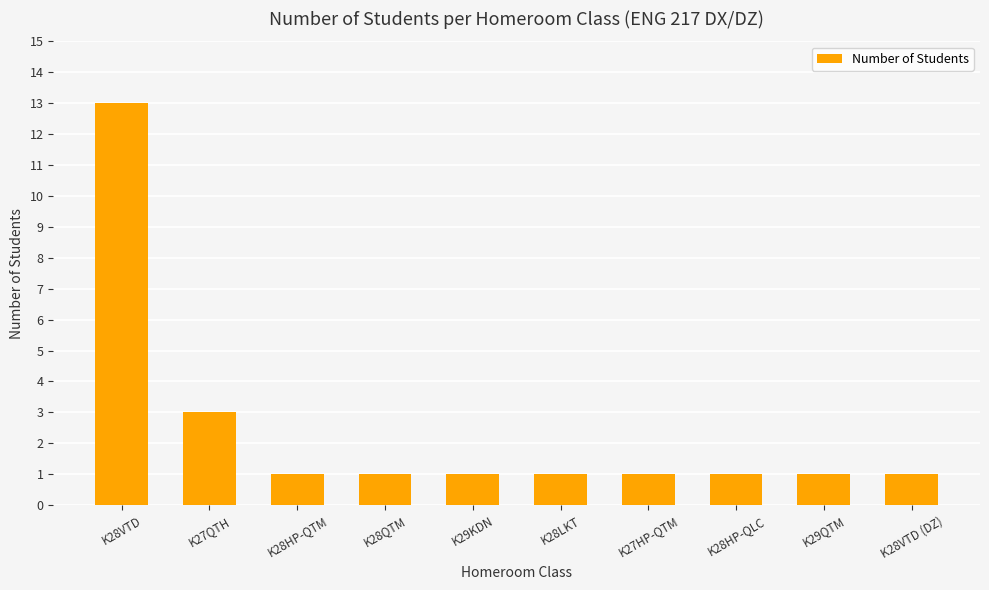

Approximately how many times larger is the value at K27QTH compared to K28HP-QTM?

3.0